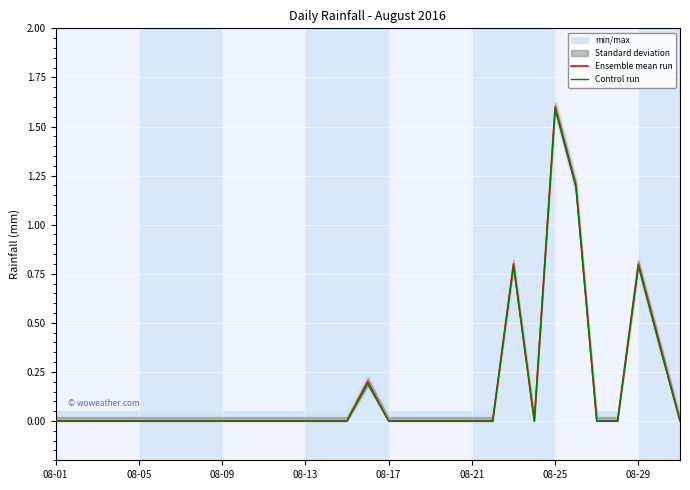

True or false: Ensemble mean run and Control run cross at least once.

False